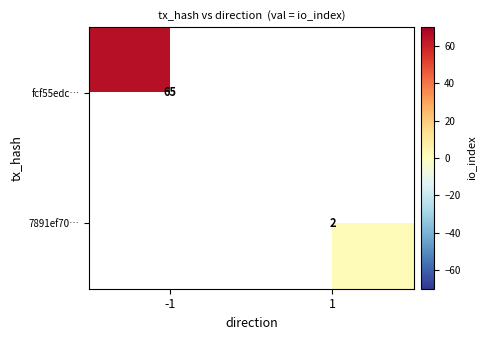

The fcf55edc… series shows 45 at -1. True or false?

False